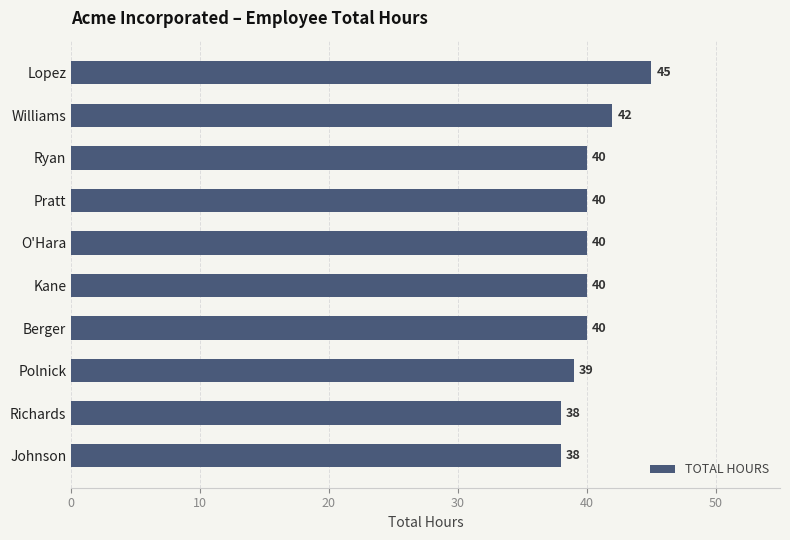

What is the ratio of the value at Lopez to the value at Richards?

1.2